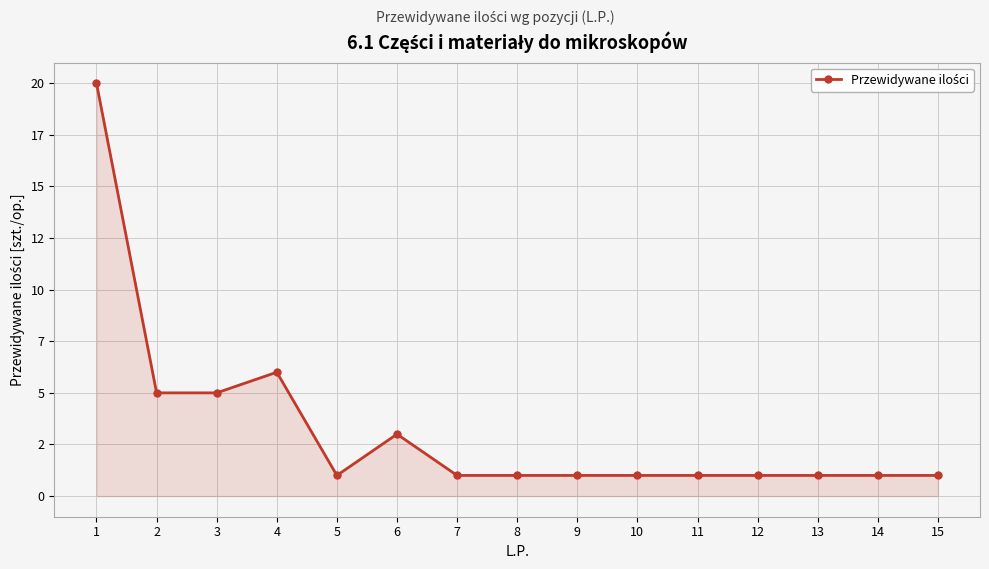

The chart shows a value of 3 at 4. True or false?

False